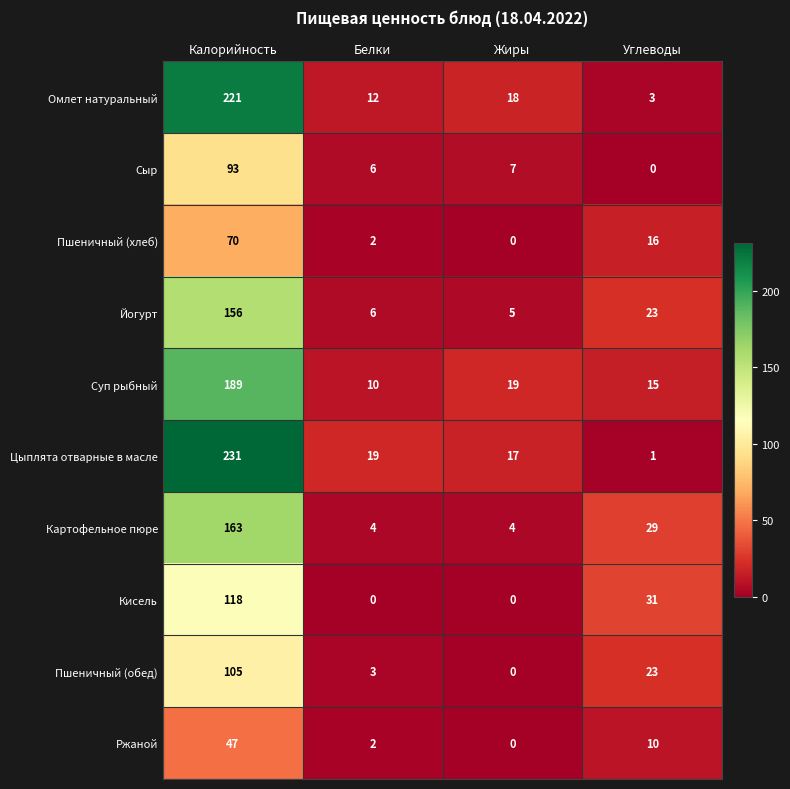

At which category is the sum across all series the highest?

Калорийность